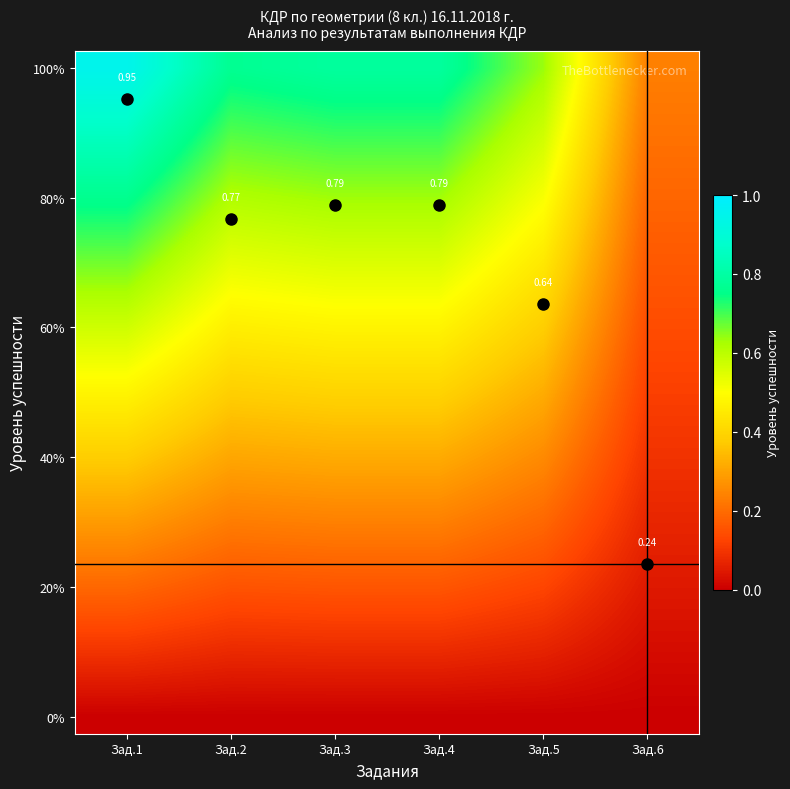

How many data points does each series have?

6